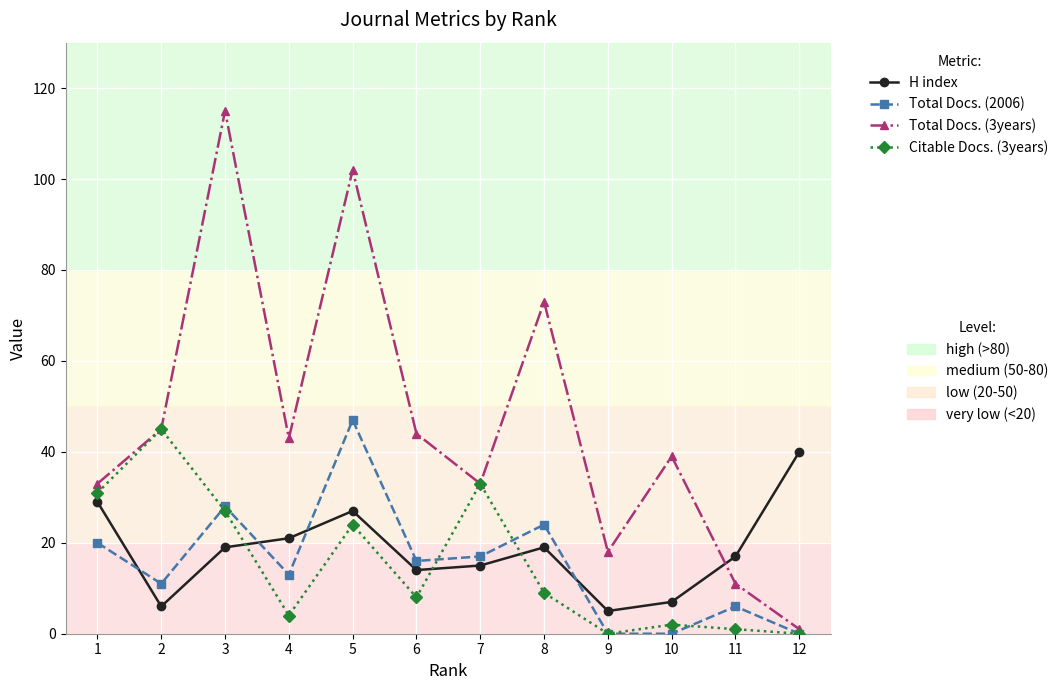

At which category does the chart reach its peak across all series?

3